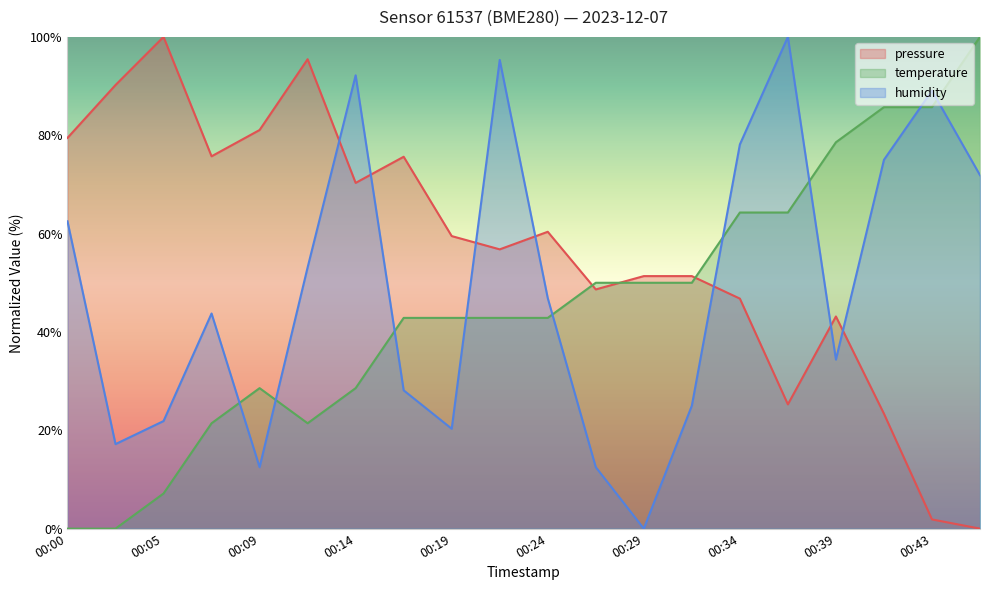

How many data points in temperature are above 42?

13